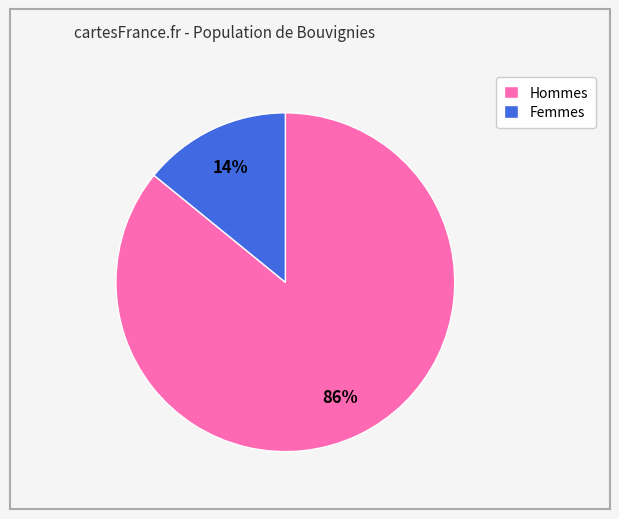

To the nearest percent, what percentage of the pie is Hommes?

86%